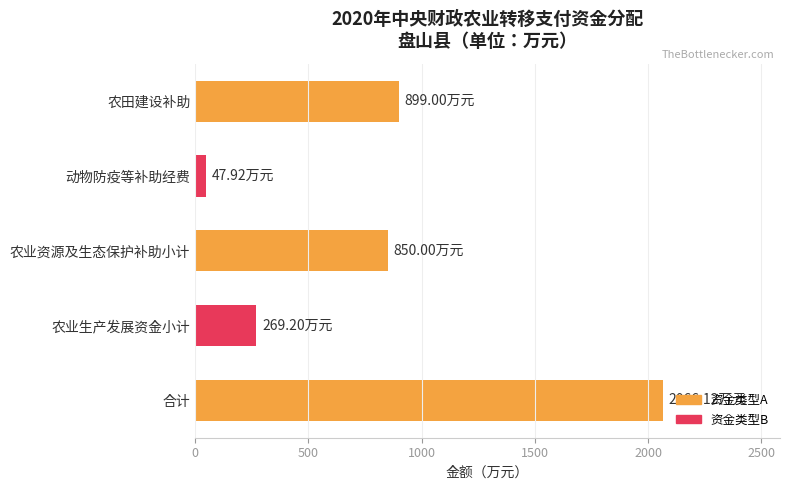

What is the difference between the maximum and minimum values?

2018.2